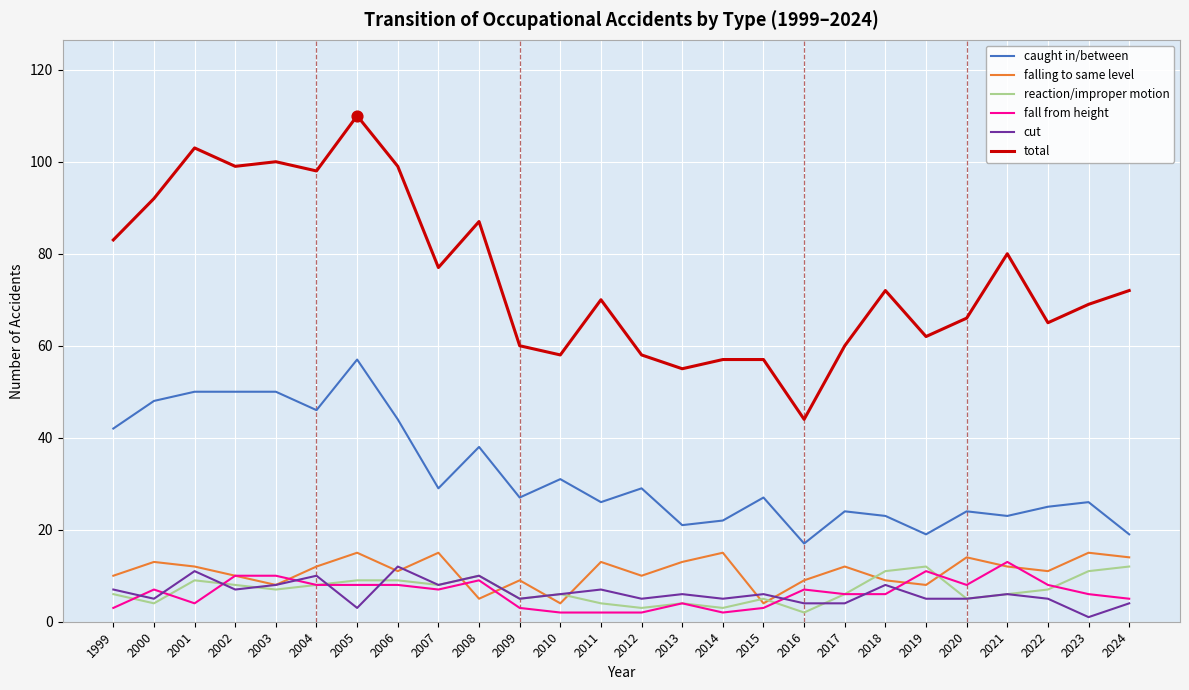

At which category is the sum across all series the highest?

2005